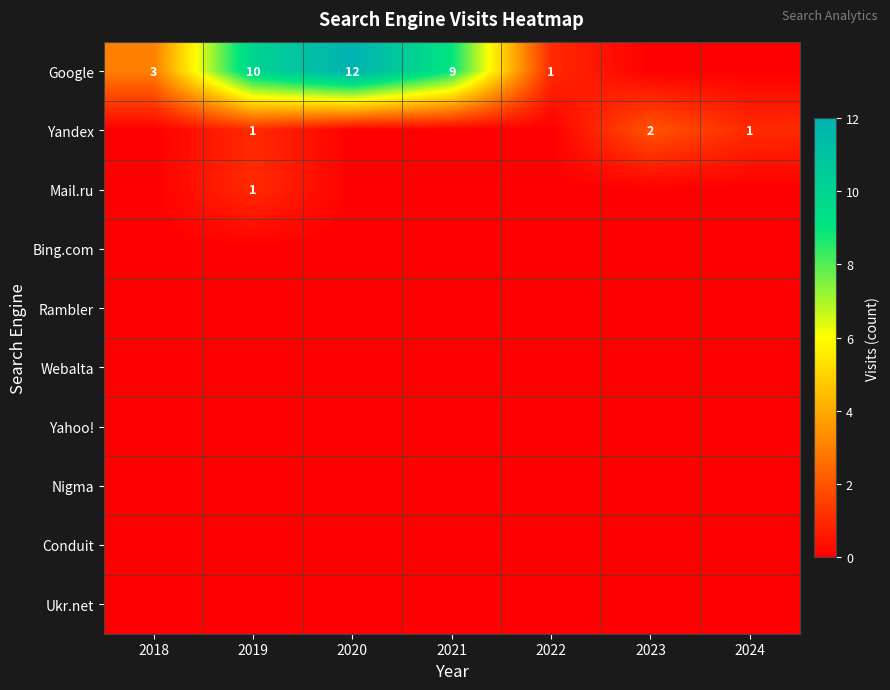

How many distinct data groups are displayed?

10